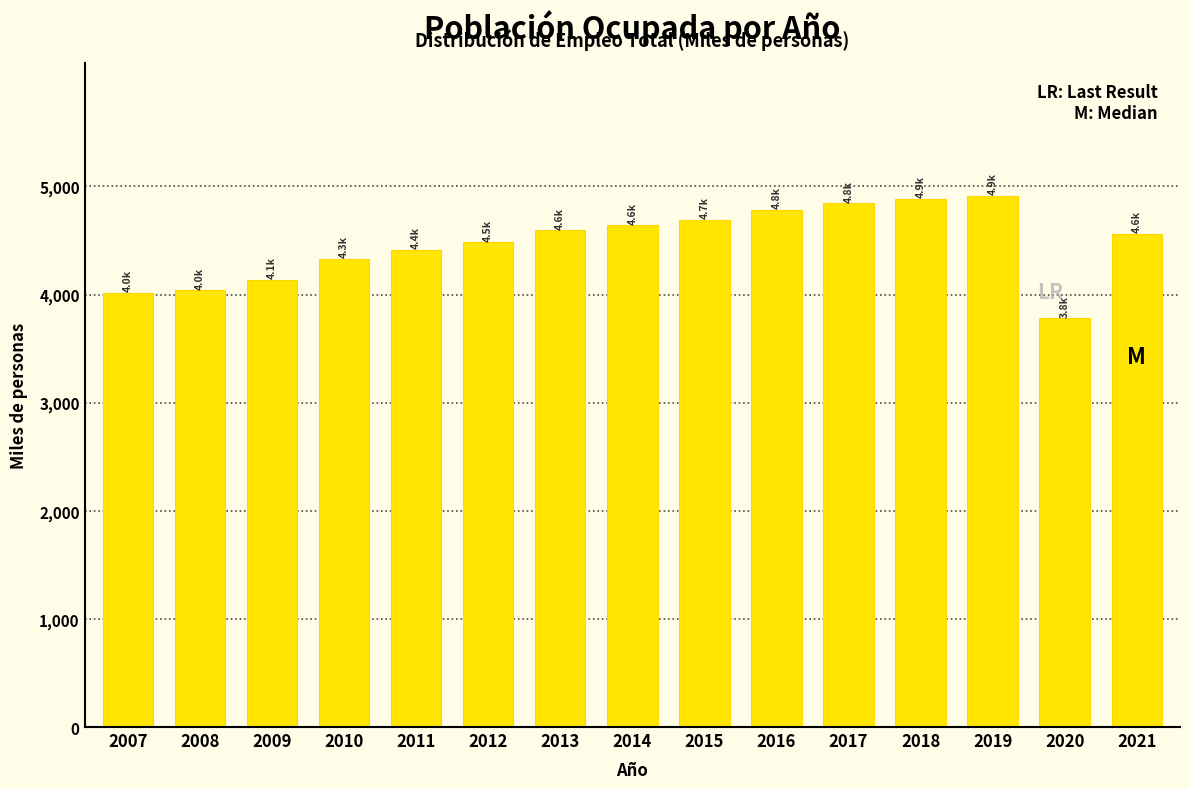

What is the value of the 10th bar from the left?

4782.2